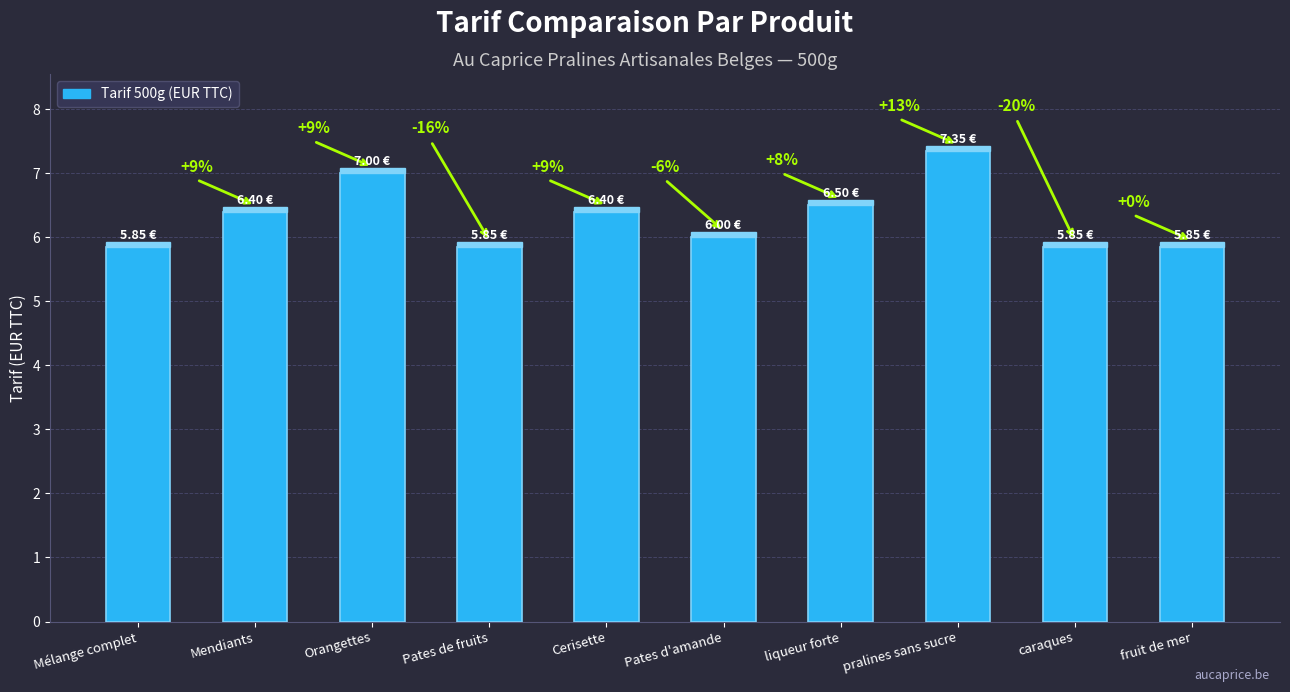

List the labels in order of value, largest first.

pralines sans sucre, Orangettes, liqueur forte, Mendiants, Cerisette, Pates d'amande, Mélange complet, Pates de fruits, caraques, fruit de mer